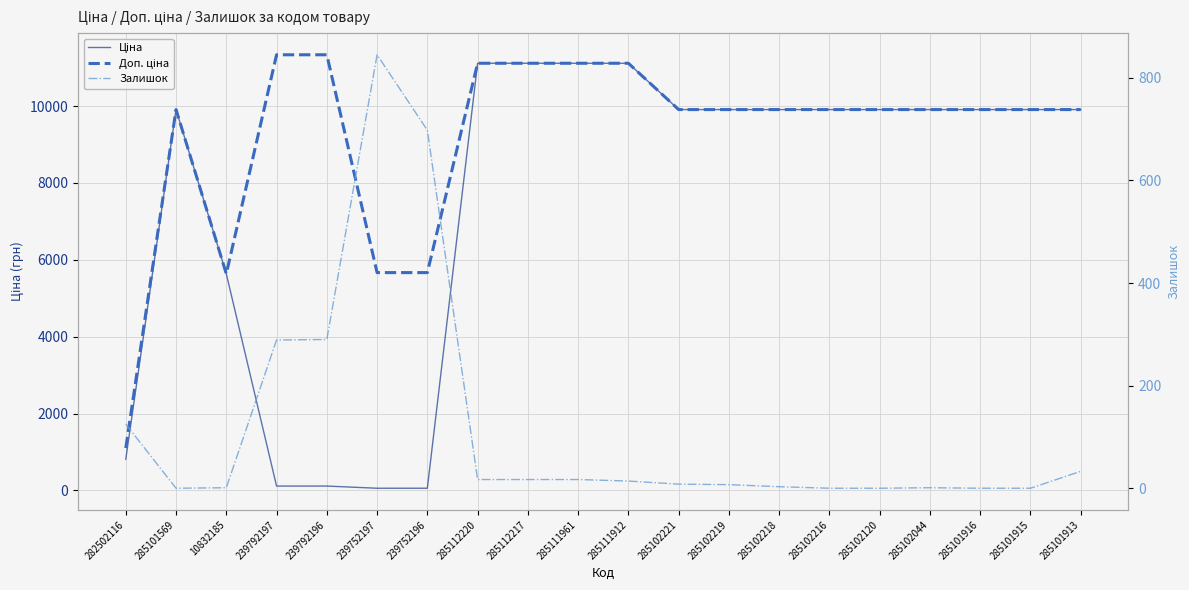

Read the Доп. ціна value at 285102216.

9908.5